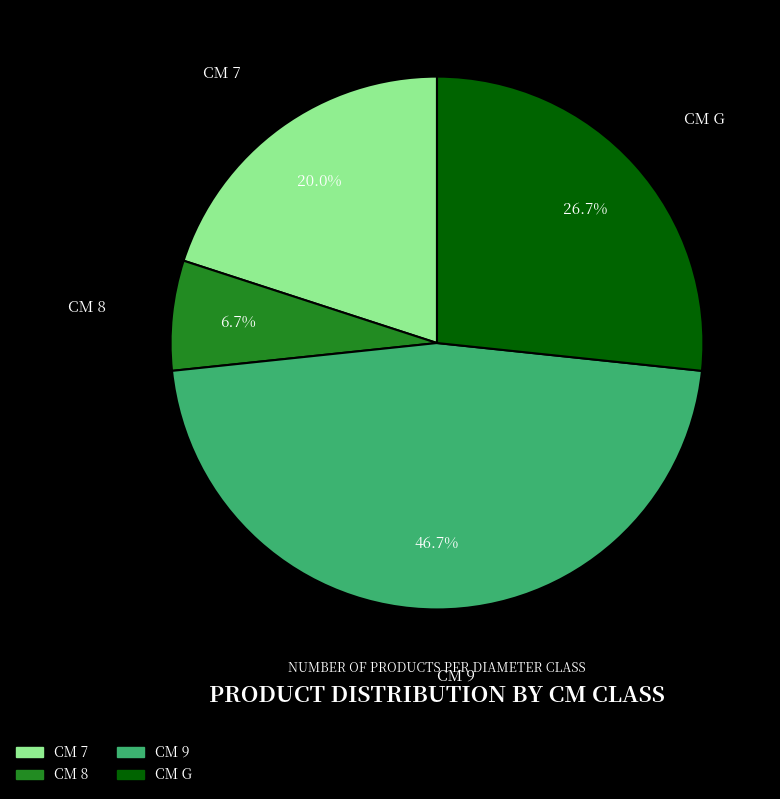

Is there a majority slice in this chart?

No